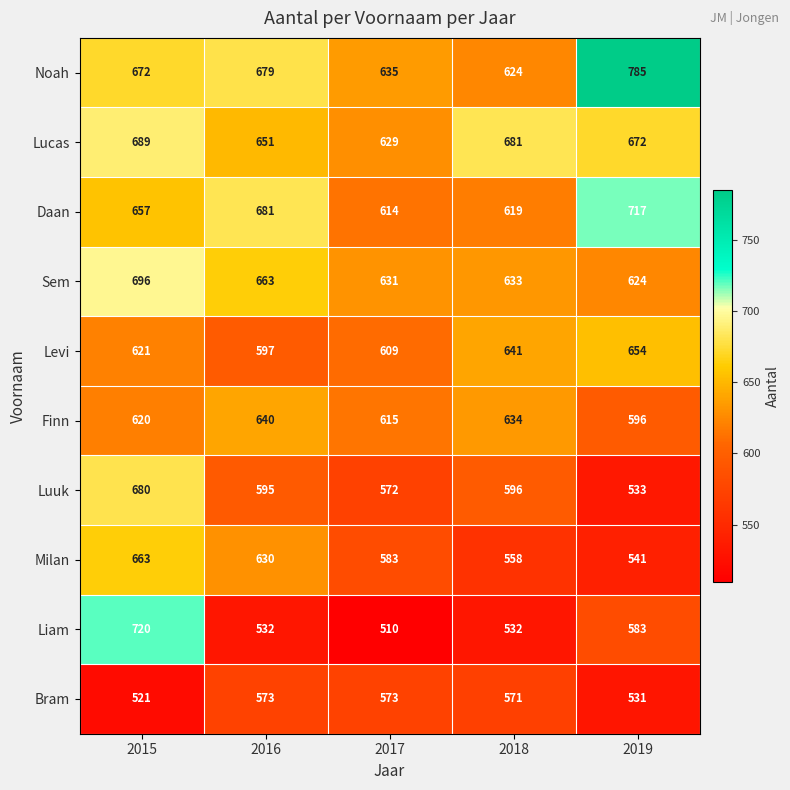

At which category is the sum across all series the highest?

2015